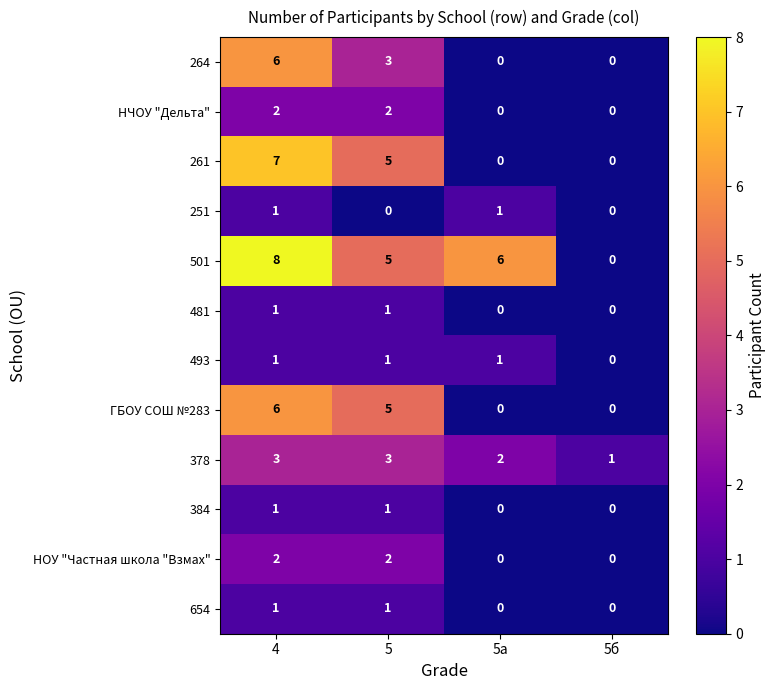

Rank the categories by 501 value from lowest to highest.

5б, 5, 5а, 4